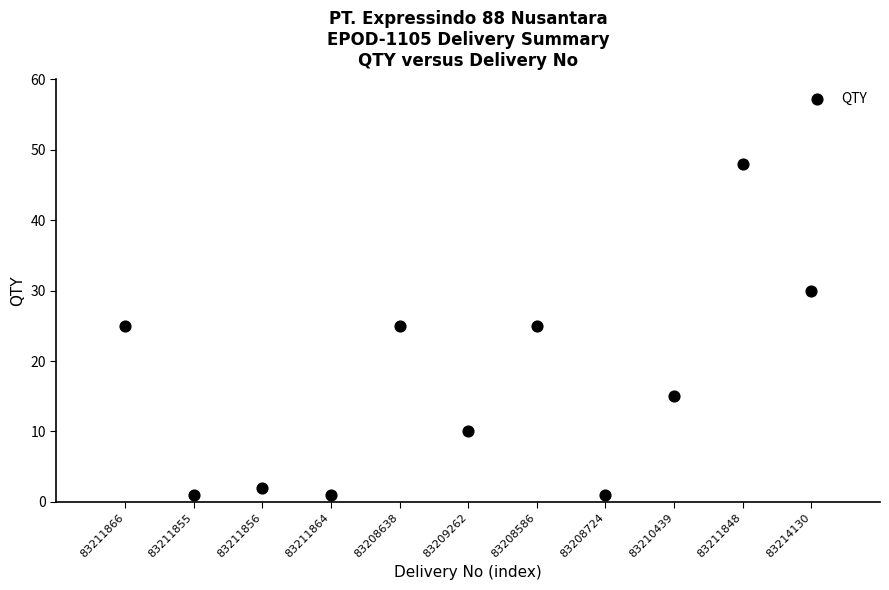

What is the range of Y values (max minus min)?

47